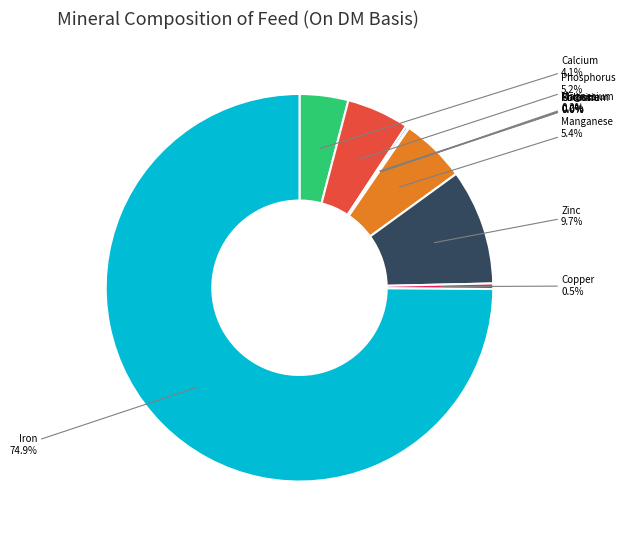

Combined, what portion of the pie is Manganese and Copper?

5.9%